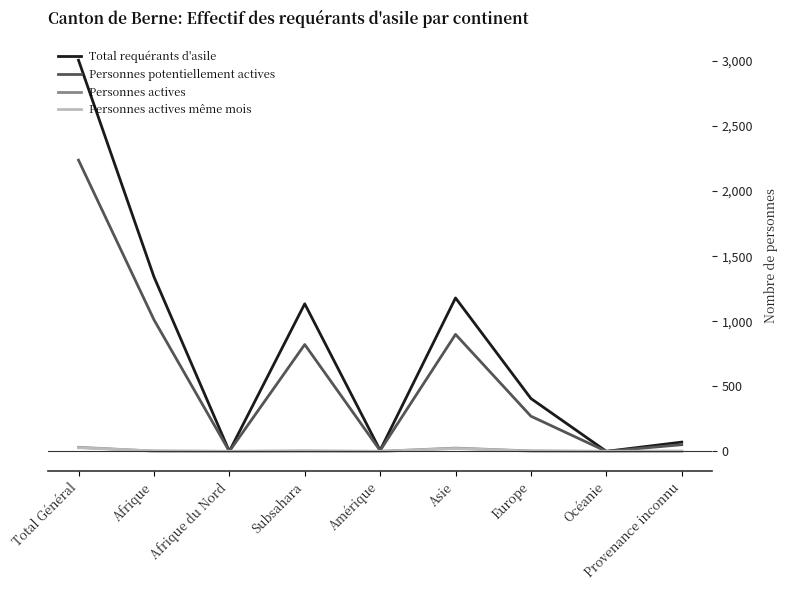

At how many categories does at least one series exceed 173?

5